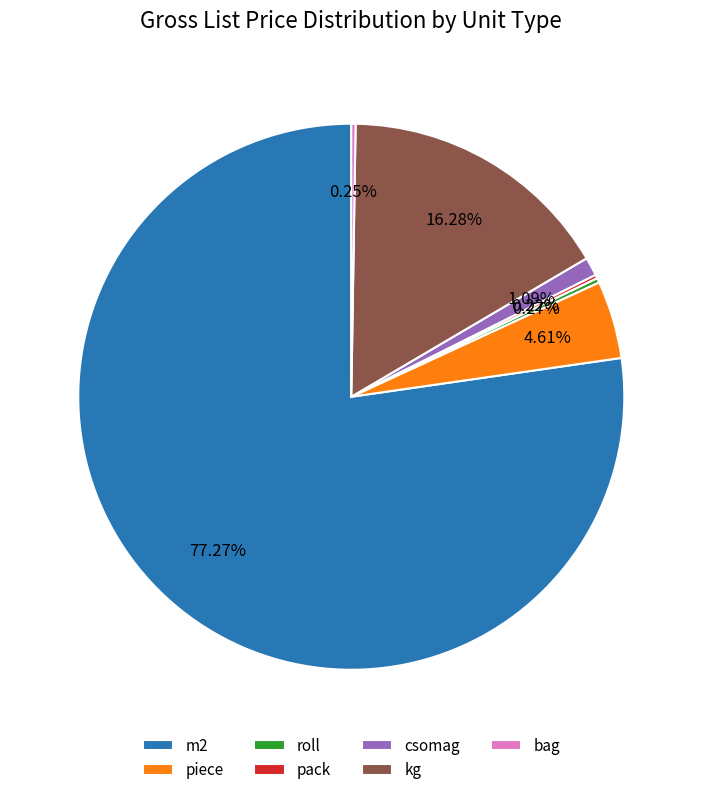

Between kg and m2, which is larger?

m2